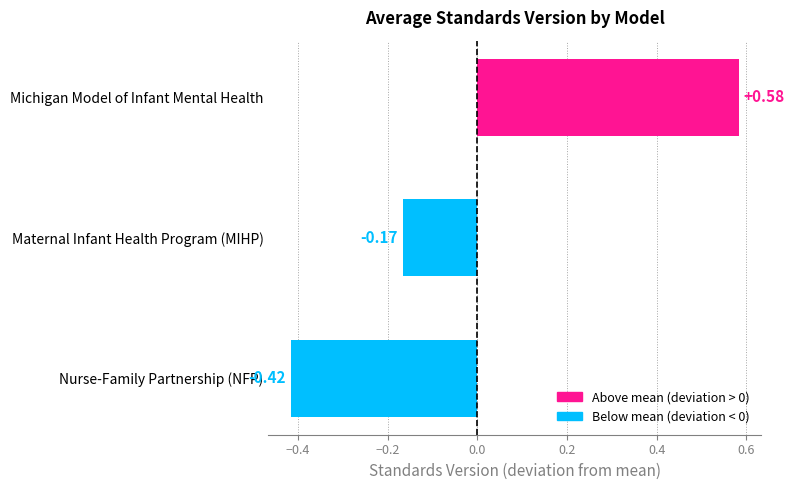

Which category has the lowest value across all series?

Nurse-Family Partnership (NFP)